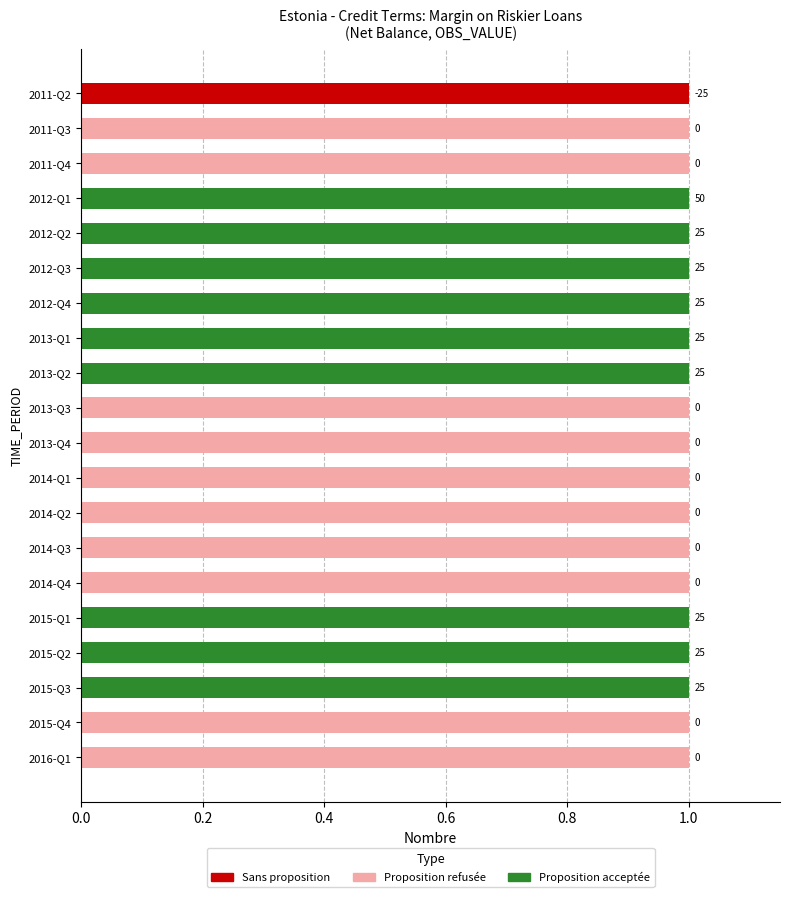

How many Sans proposition values are between 0 and 1?

20